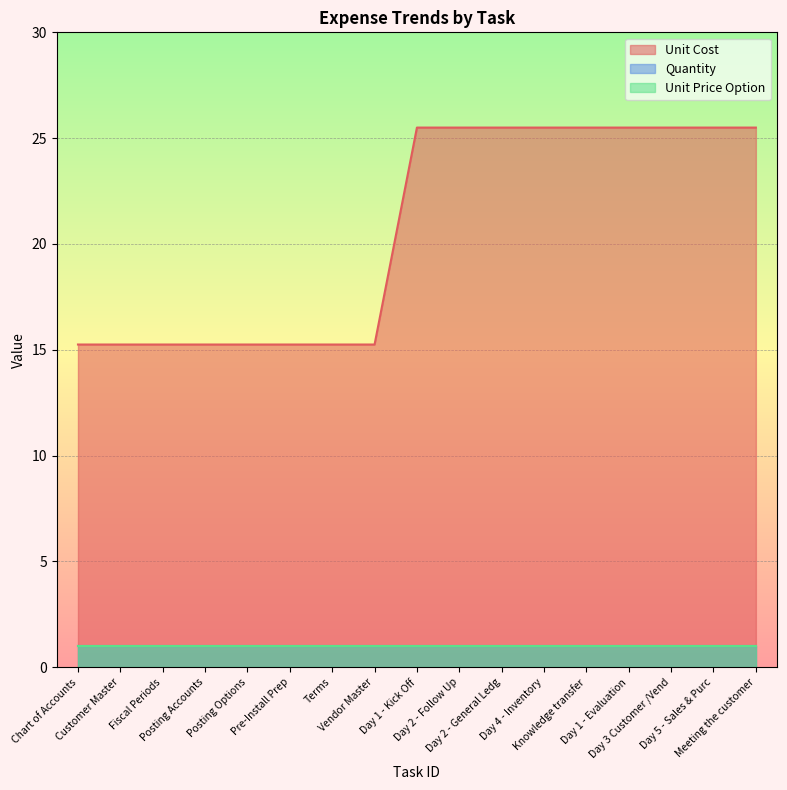

True or false: Unit Cost has a value of 15.2 at Chart of Accounts.

True